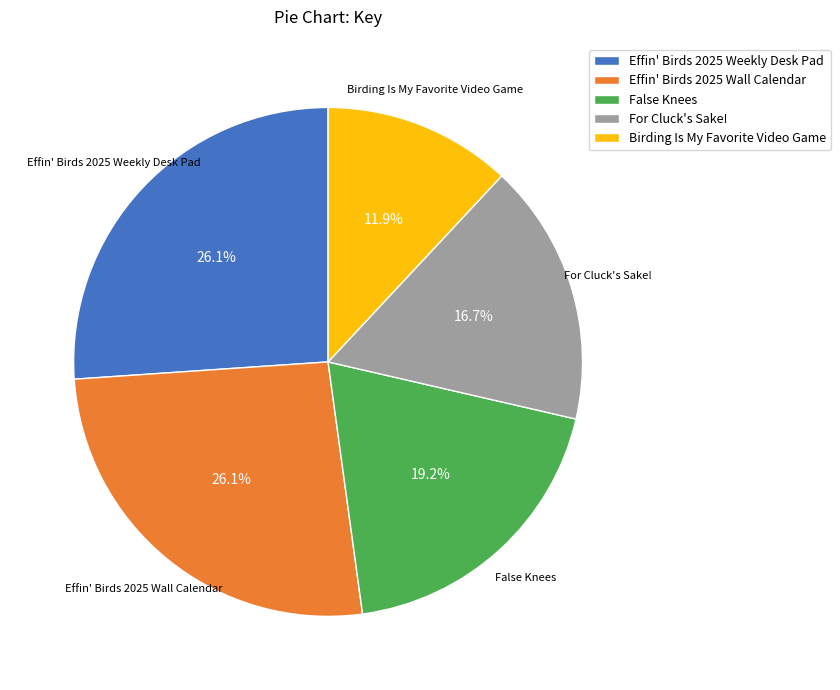

How much of the chart is everything except Effin' Birds 2025 Weekly Desk Pad?

73.9%